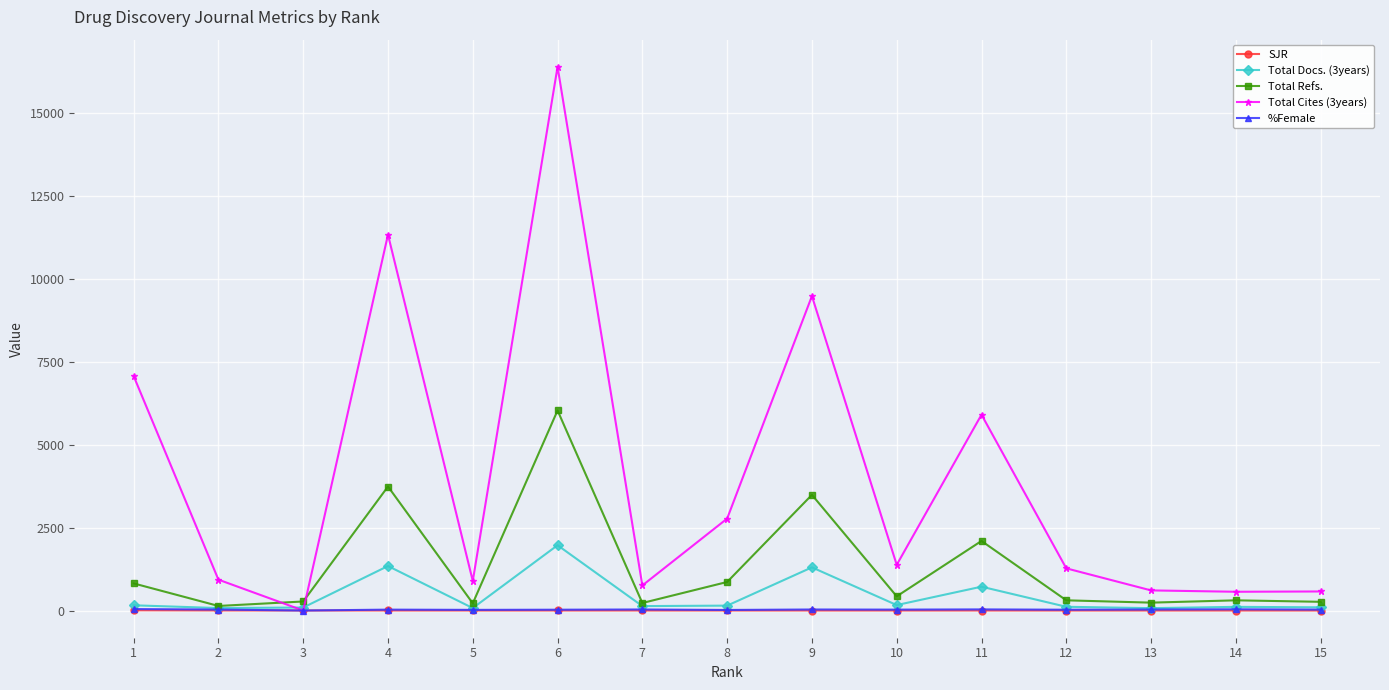

True or false: Total Refs. has more than 2 points higher than both neighbors.

True